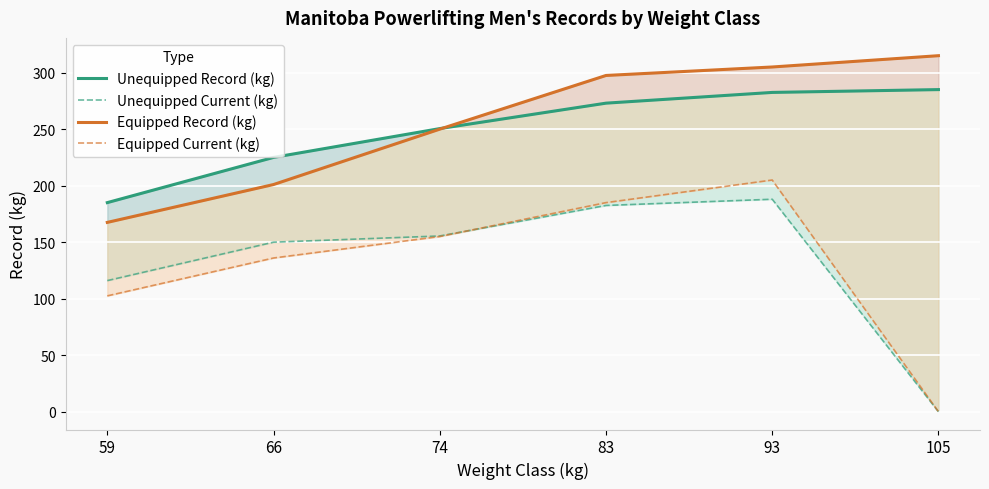

What is the spread (max minus min) of values at 74?

95.5